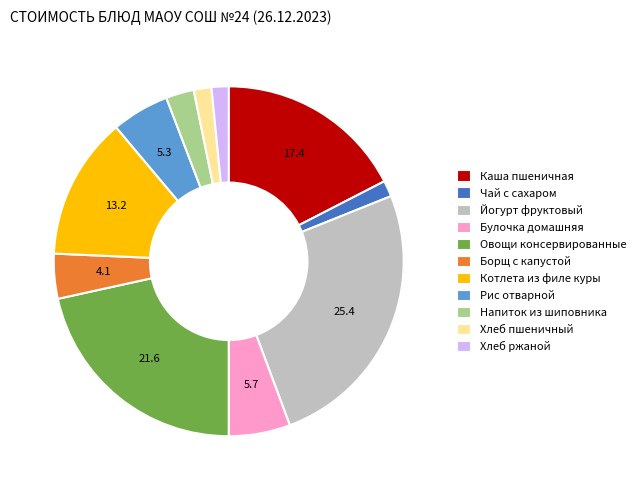

Which category has the biggest portion of the pie?

Йогурт фруктовый